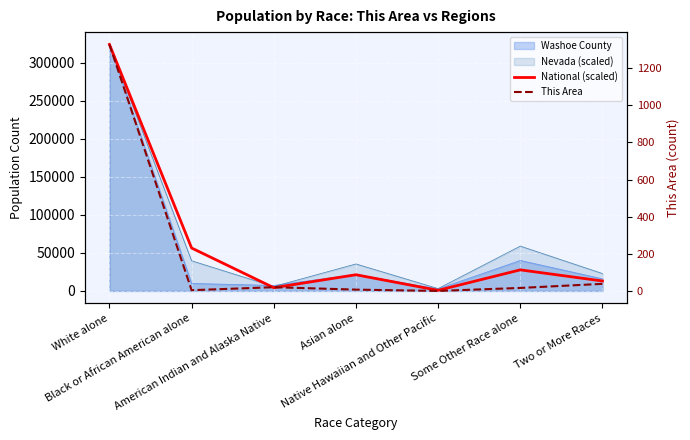

How many data points does each series have?

7